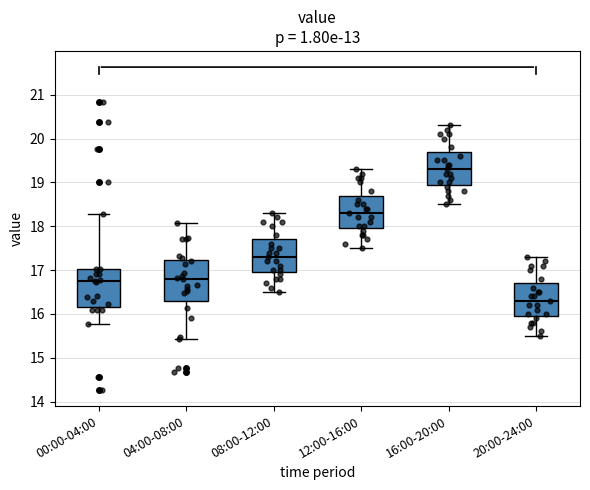

Reading left to right, transcribe this box plot: for each box, give where its median line is, the range the box spans, and where its two whiskers end, as read against the y-axis. The values are not printed on the chart, so give them approximately, as read against the axis.

00:00-04:00: median 16.8, box 16.2 to 17.0, whiskers 15.8 to 18.3
04:00-08:00: median 16.8, box 16.3 to 17.2, whiskers 15.4 to 18.1
08:00-12:00: median 17.3, box 17.0 to 17.7, whiskers 16.5 to 18.3
12:00-16:00: median 18.3, box 18.0 to 18.7, whiskers 17.5 to 19.3
16:00-20:00: median 19.3, box 19.0 to 19.7, whiskers 18.5 to 20.3
20:00-24:00: median 16.3, box 16.0 to 16.7, whiskers 15.5 to 17.3